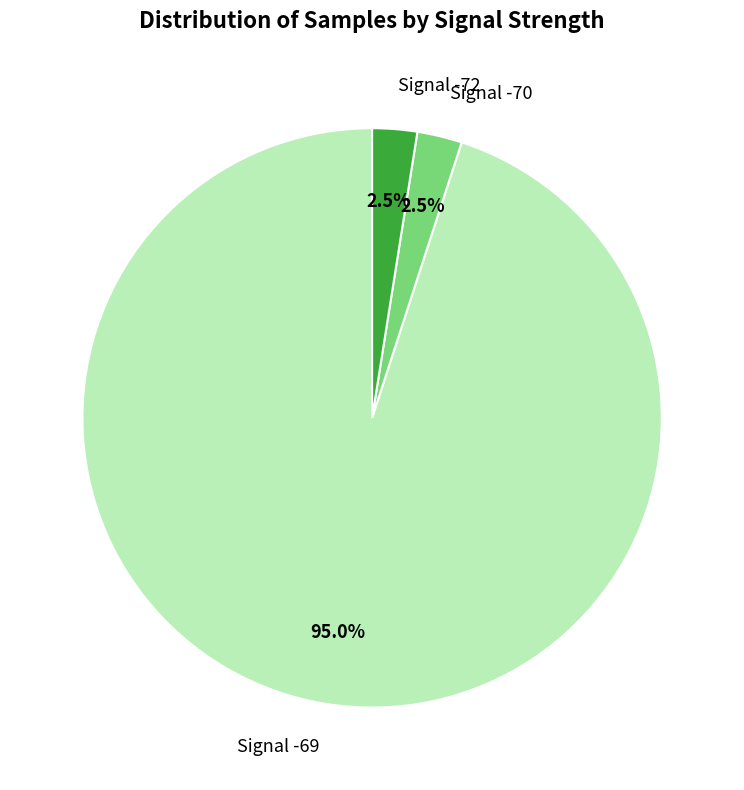

Between Signal -72 and Signal -69, which is larger?

Signal -69